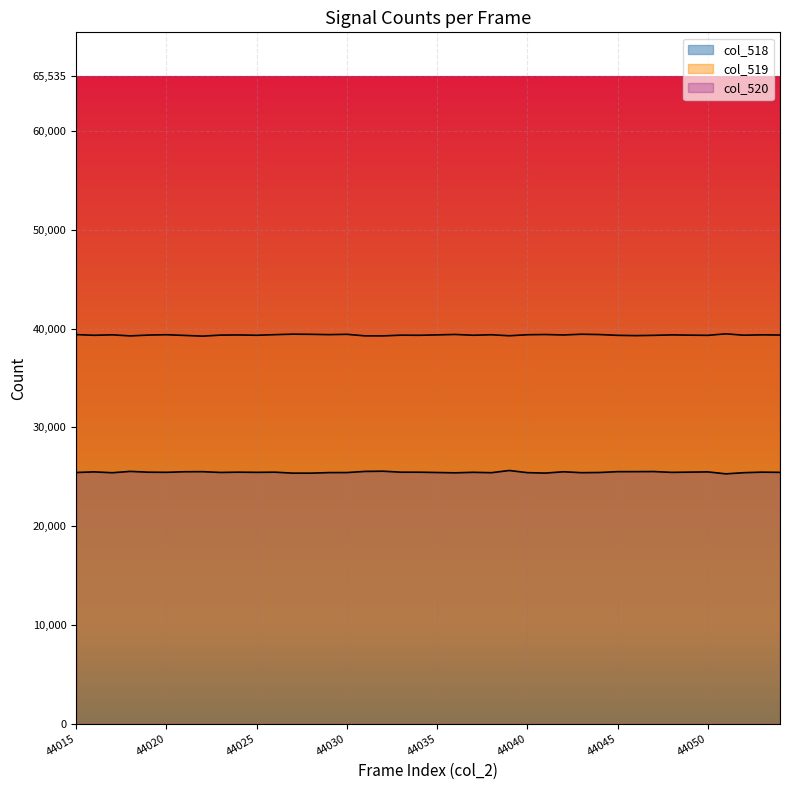

What is the maximum value shown in the chart?

65535